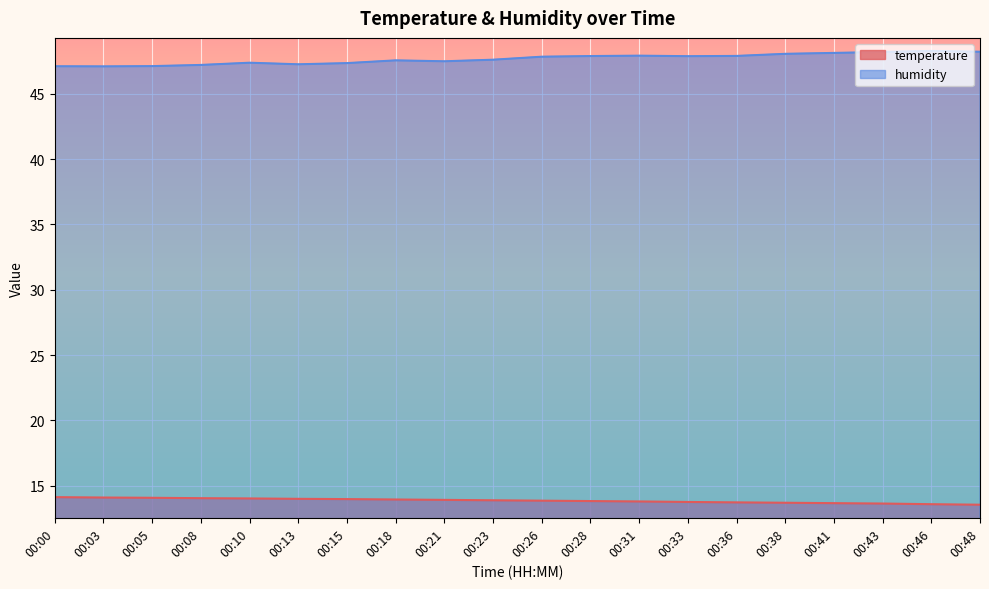

True or false: temperature has a value of 13.9 at 00:21.

True